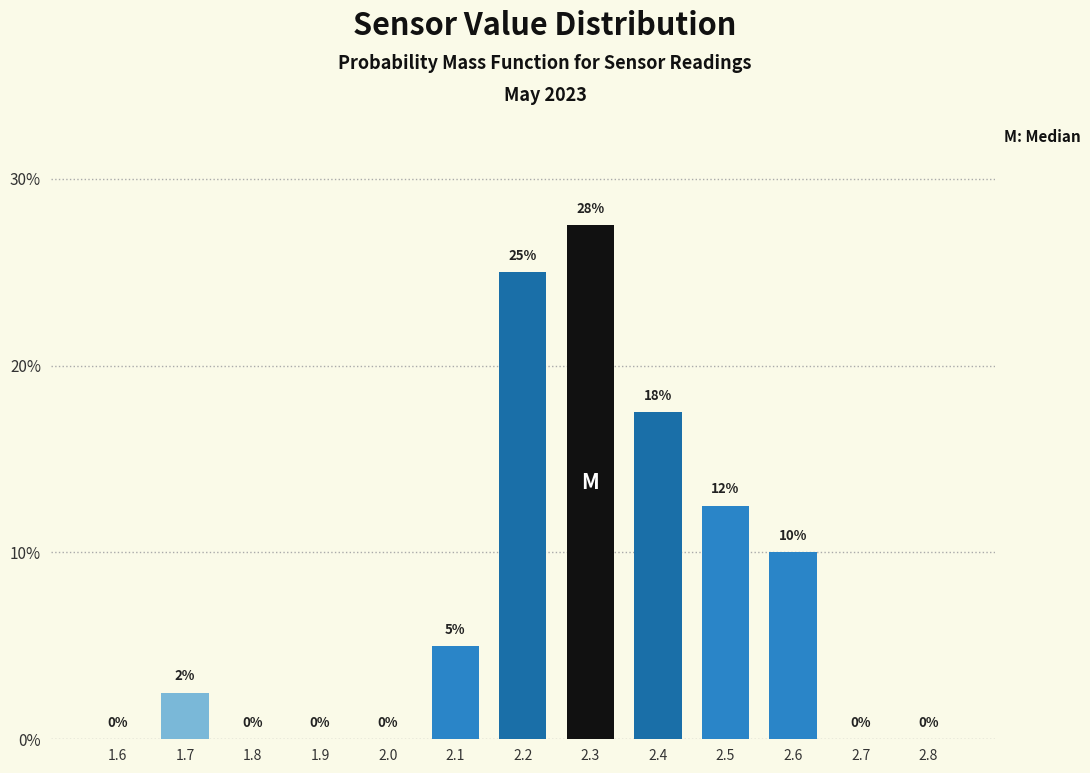

What is the maximum value shown in the chart?

27.5